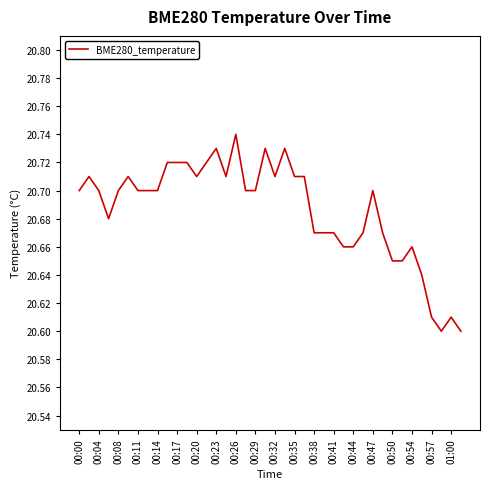

Approximately how many times larger is the value at 00:41 compared to 00:04?

1.0